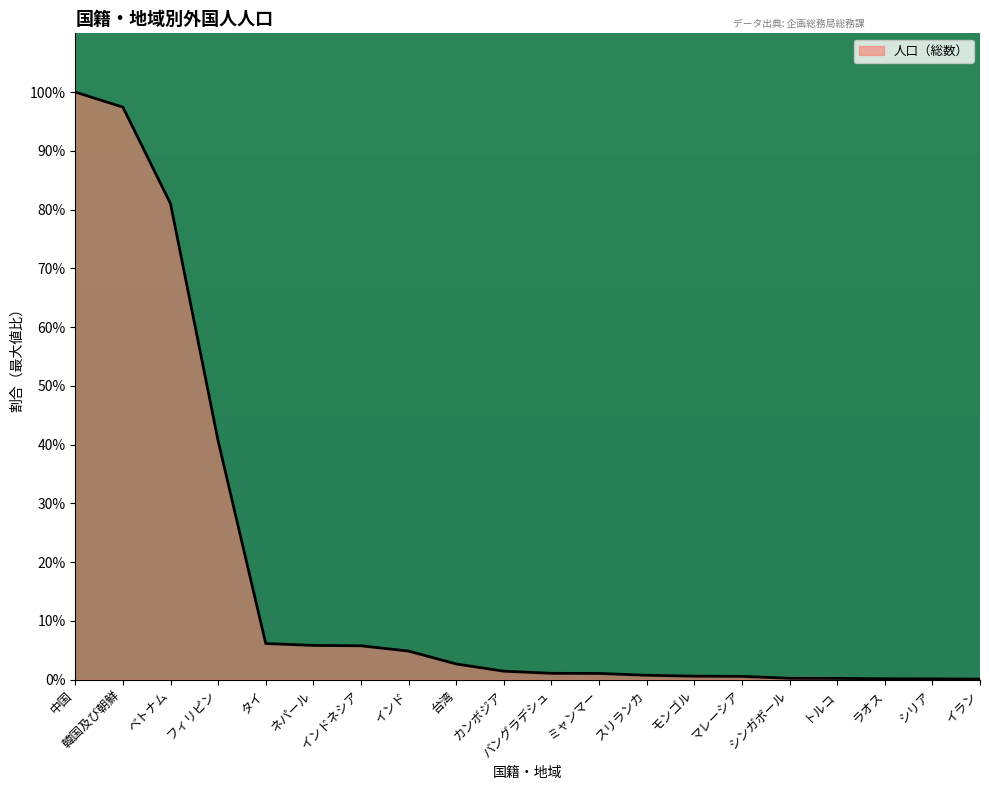

The chart shows a value of 66.4 at フィリピン. True or false?

False